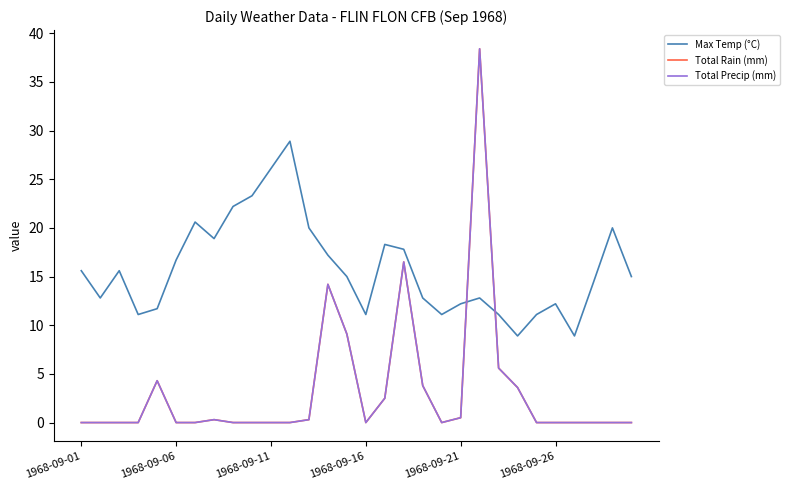

Is this an area chart (filled region under the line)?

No